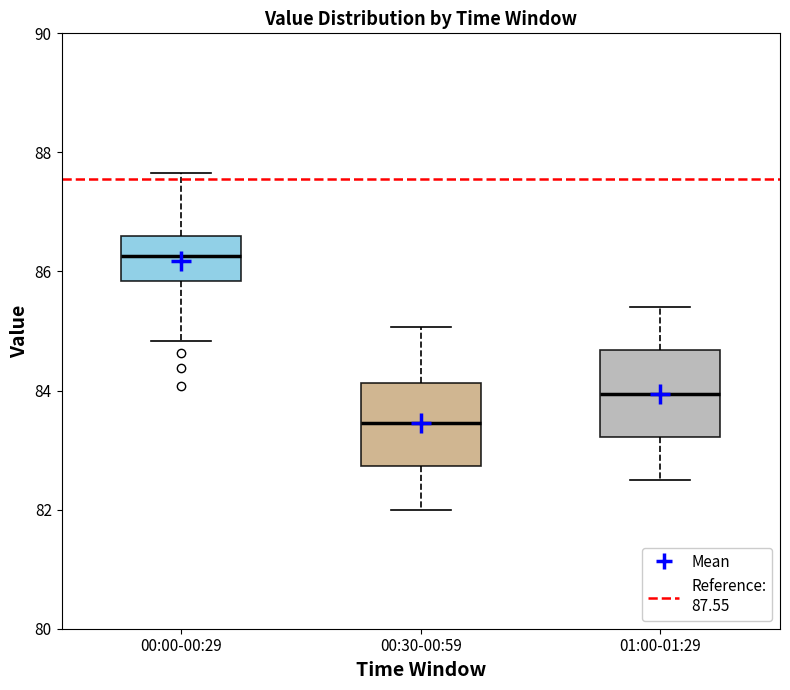

Where does the median line of the box for 00:30-00:59 sit on the y-axis? The values are not printed on the chart, so give them approximately, as read against the axis.

83.4